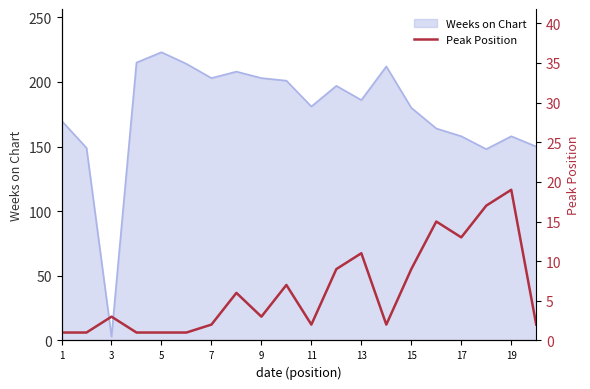

True or false: there are more than 0 points higher than both neighbors.

True